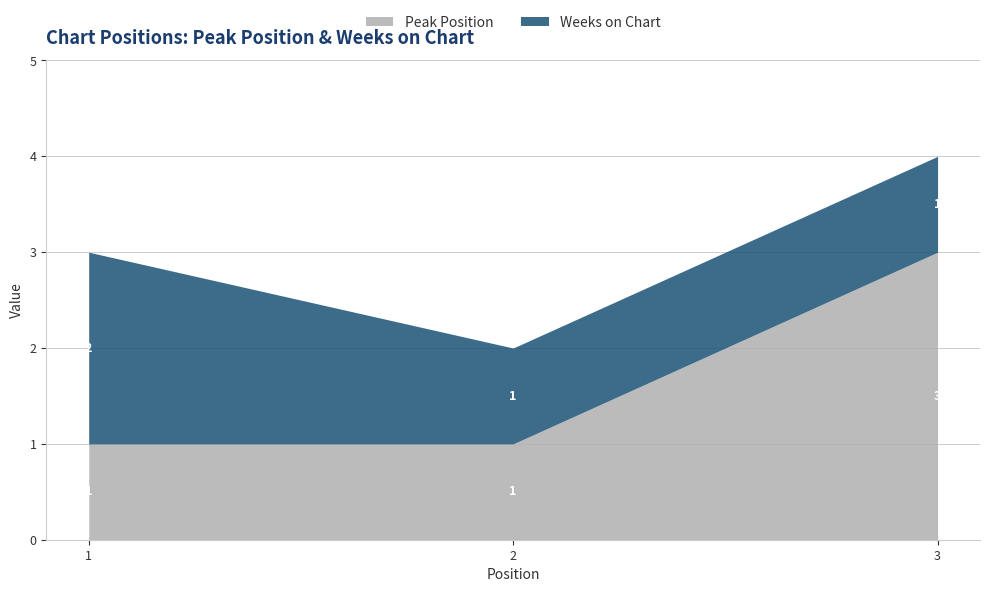

Reading right to left, what are the values for Peak Position?

3	1	1